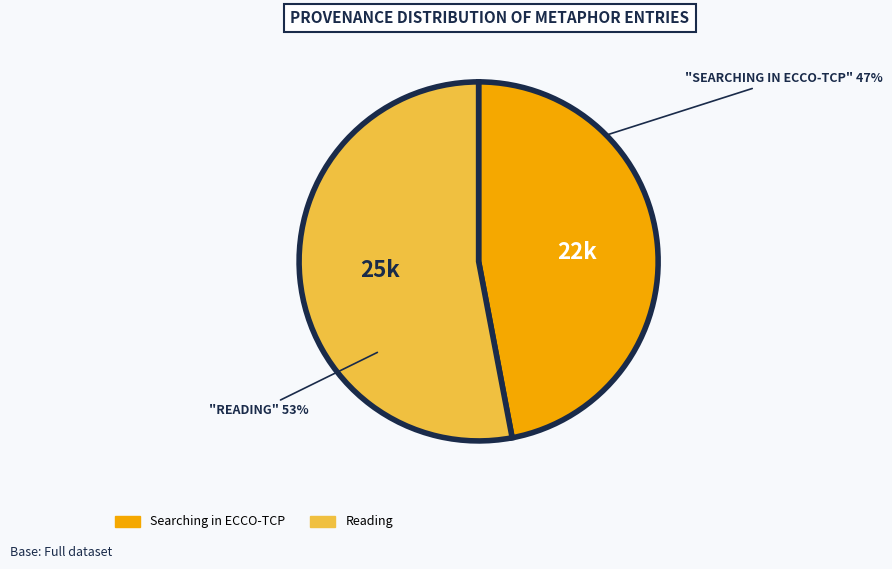

Is there any slice that represents more than half of the pie?

Yes